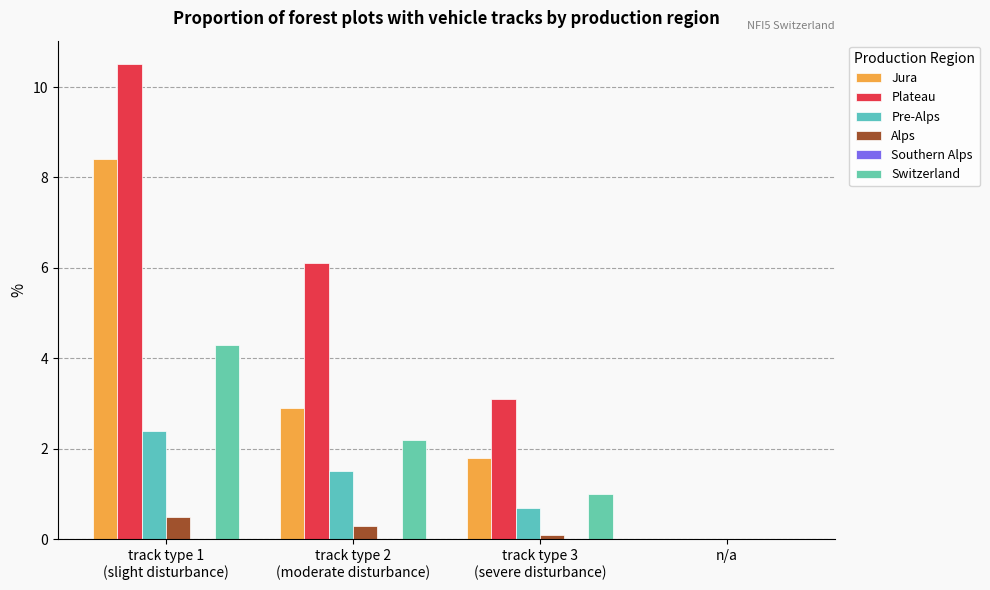

What is the total value across all series at track type 2
(moderate disturbance)?

13.0